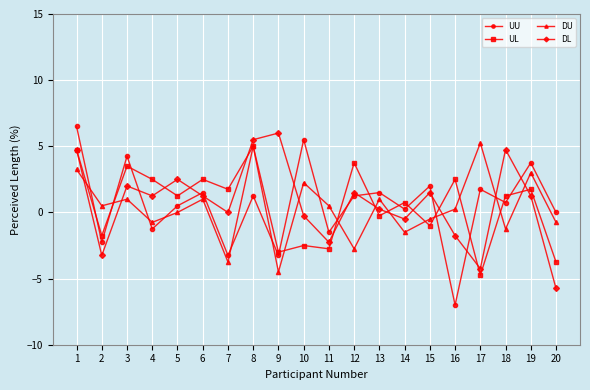

True or false: UL has more than 1 interior local peaks.

True